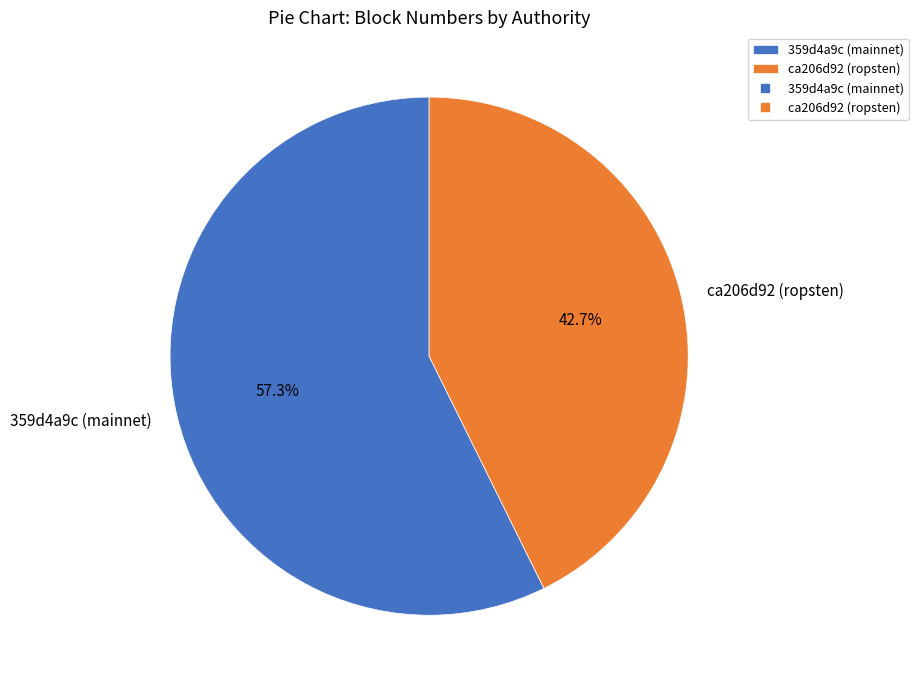

The ca206d92 (ropsten) slice represents 36% of the pie. True or false?

False